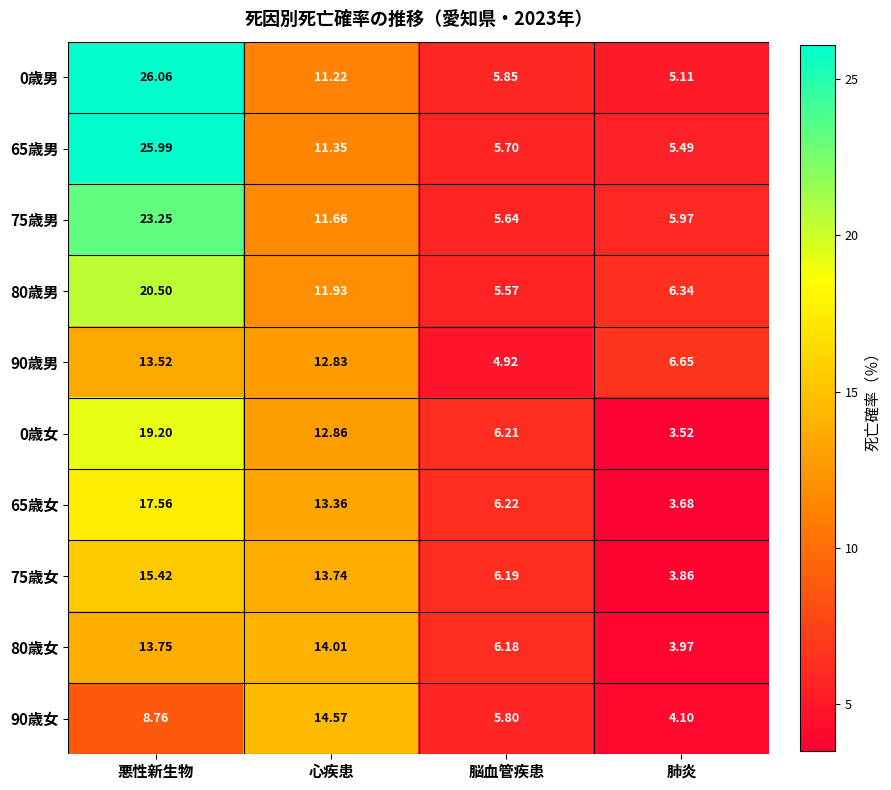

At which label does 65歳男 first exceed 11?

悪性新生物